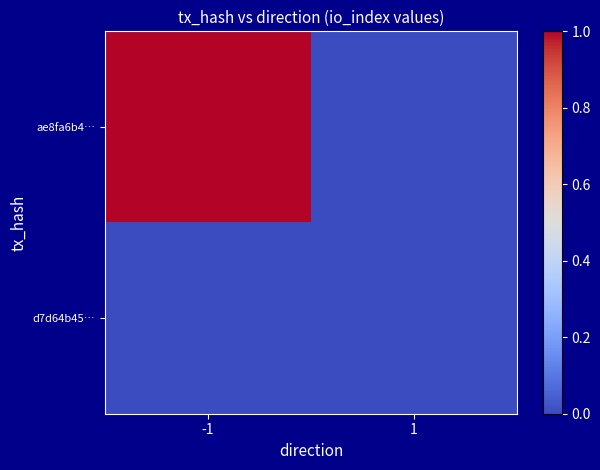

Which category has the highest value across all series?

-1